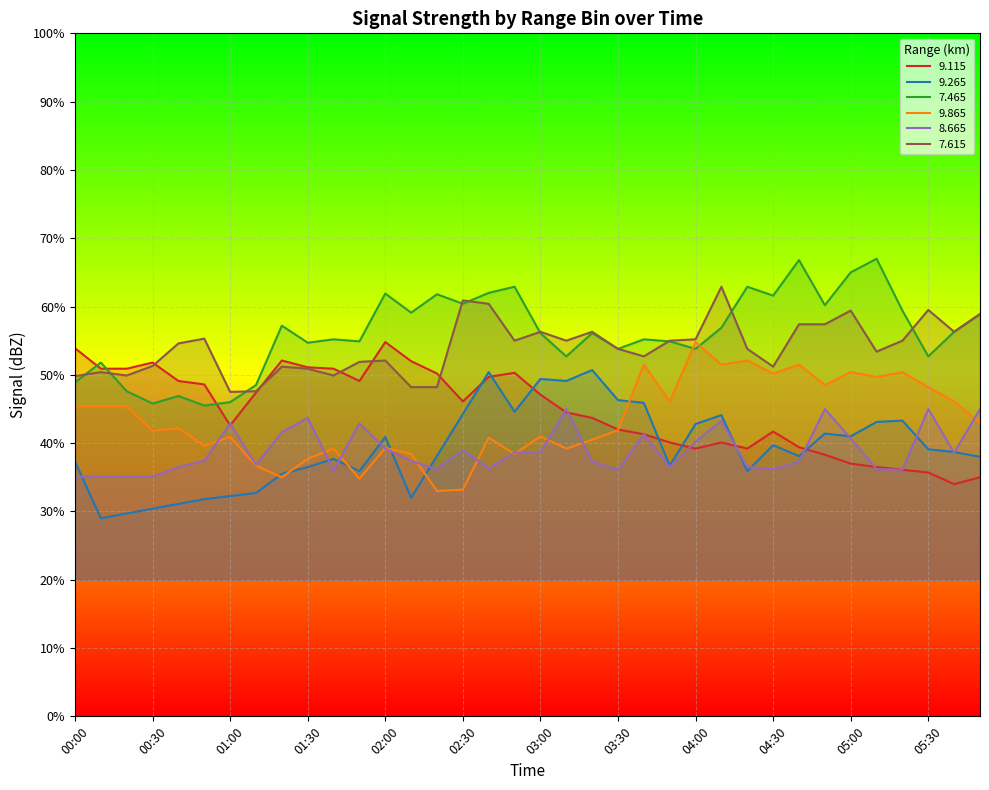

Which series has the widest spread of values?

7.465